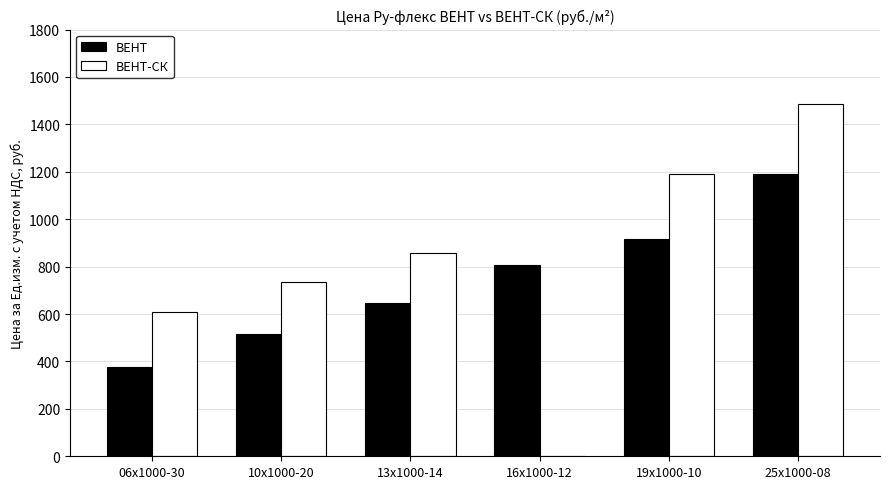

How many values in the ВЕНТ series exceed 806?

3